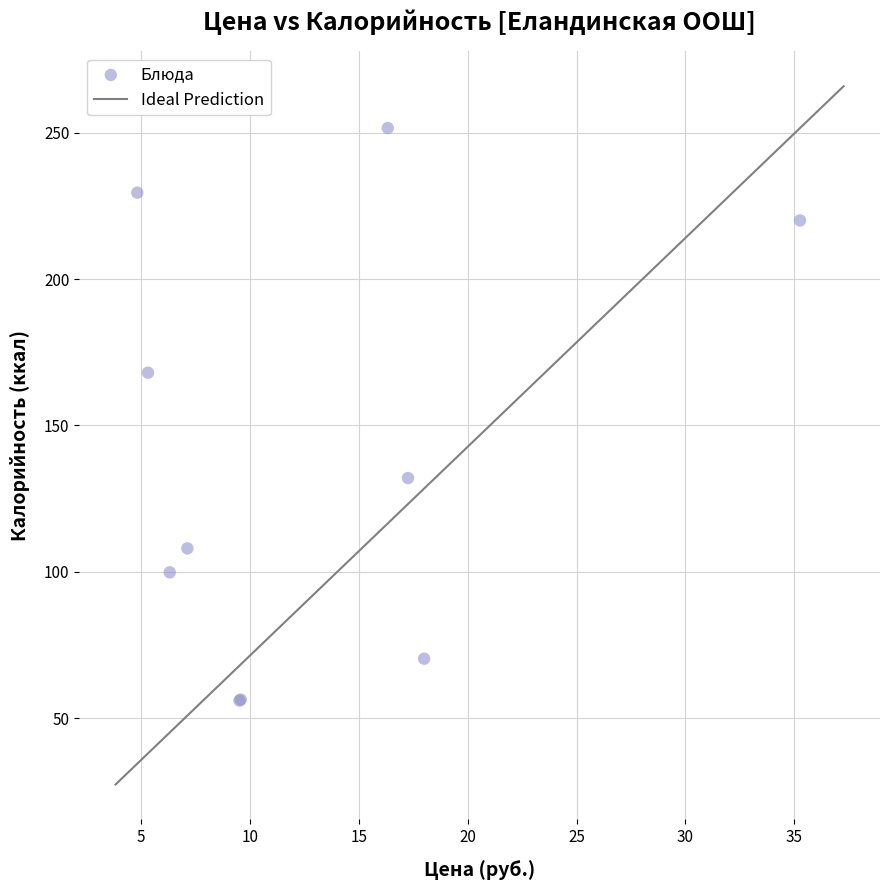

What Y value in the scatter plot is closest to 153?

168.0